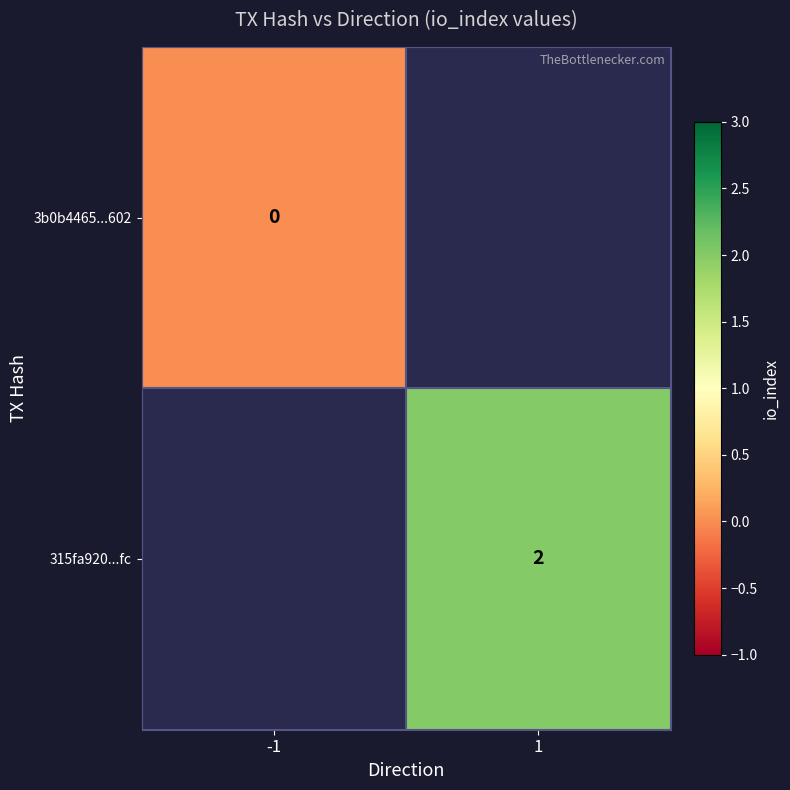

The 315fa920...fc series shows 2 at 1. True or false?

True